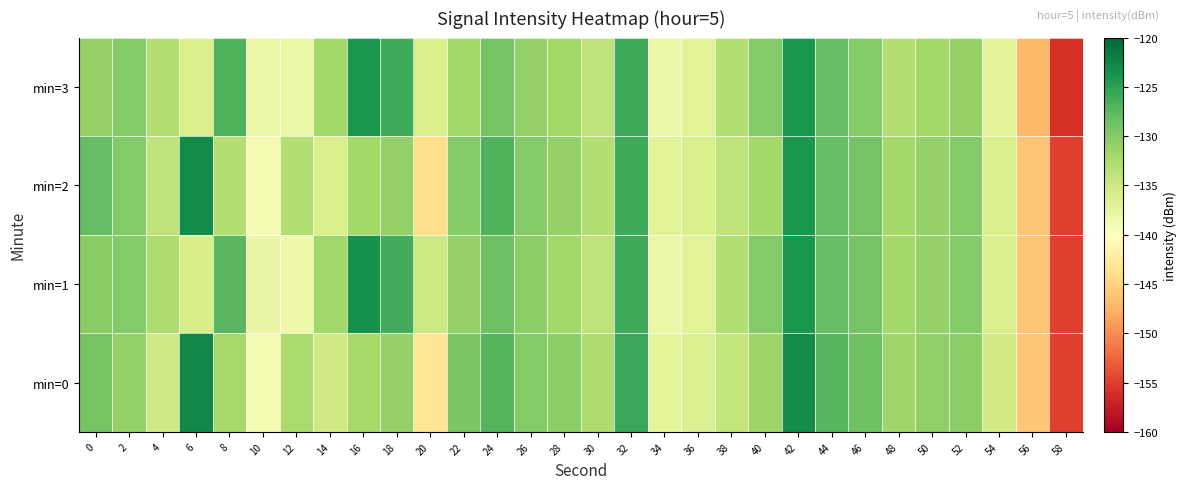

How many categories are shown in the chart?

30